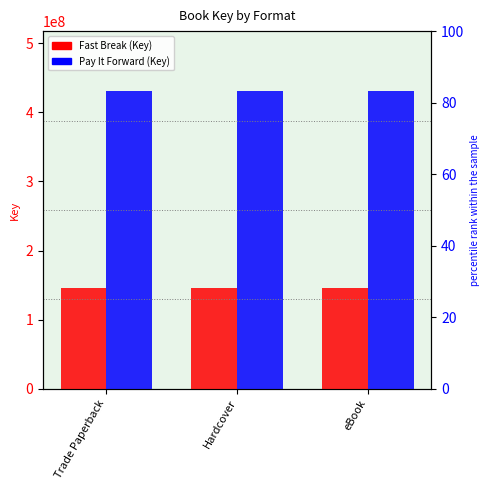

What is the maximum value shown in the chart?

431283590